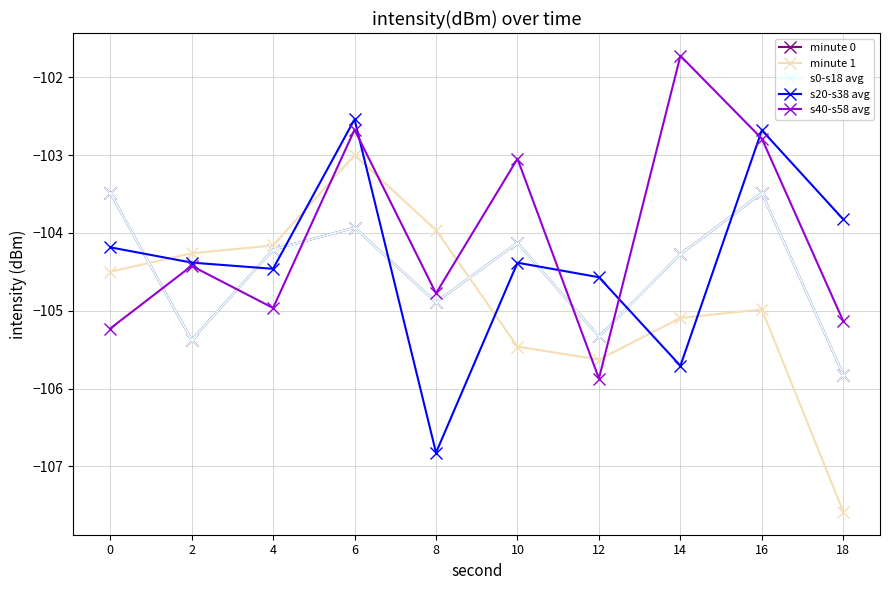

Does the chart have visible grid lines?

Yes